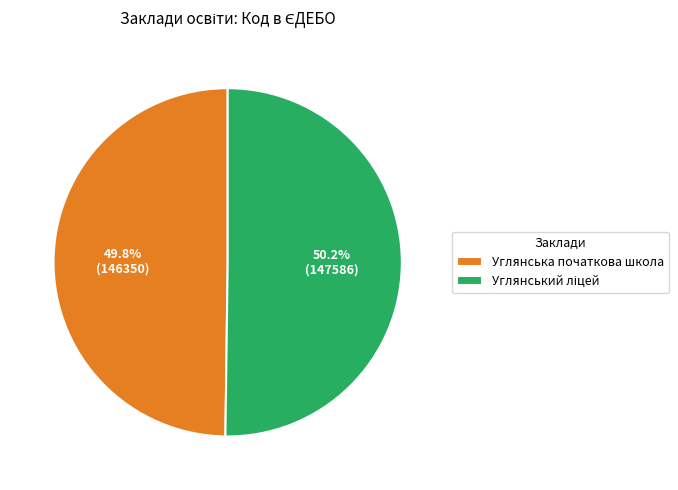

How much of the chart is everything except Углянська початкова школа?

50.2%